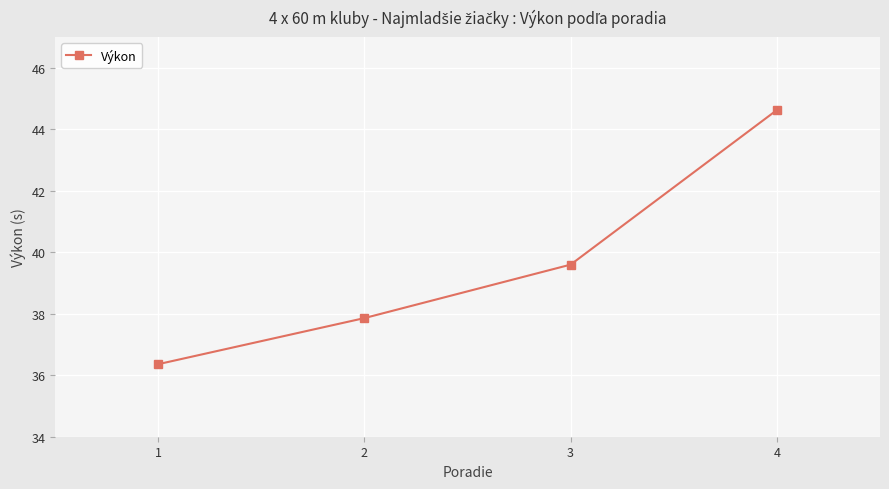

List the labels in order of value, largest first.

4, 3, 2, 1